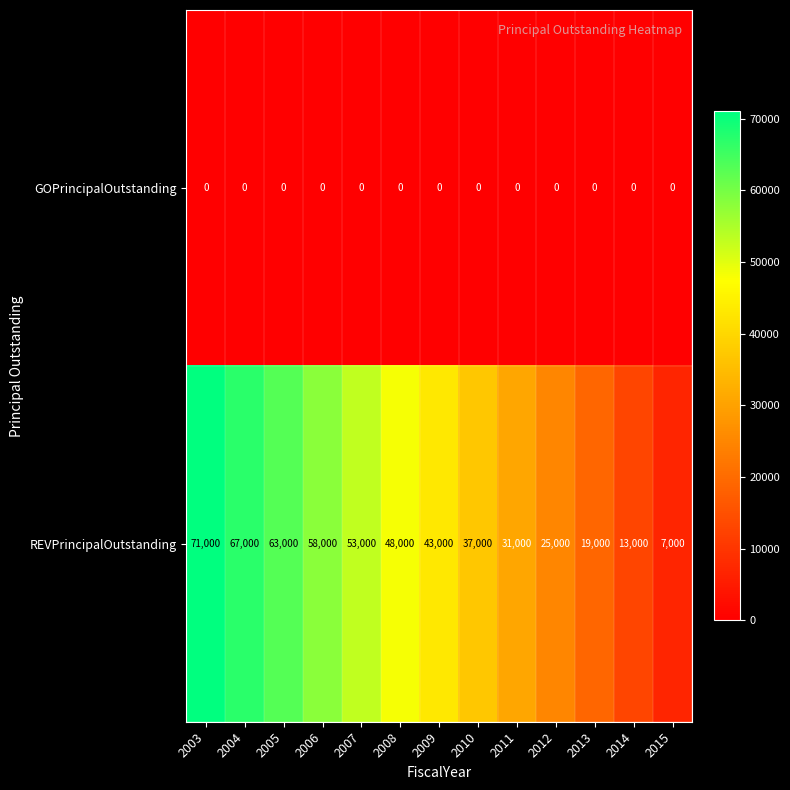

How many distinct data groups are displayed?

2